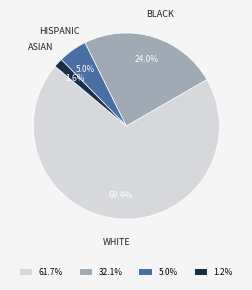

Is there any slice that represents more than half of the pie?

Yes